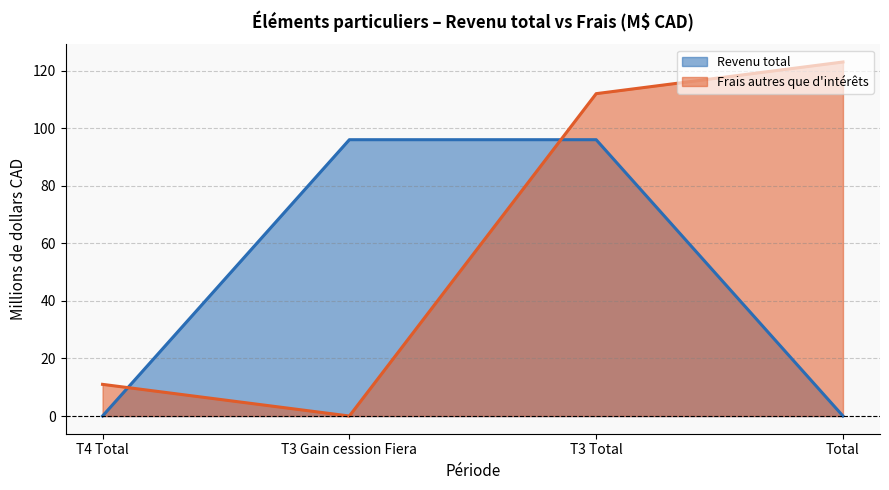

Is the value of Frais autres que d'intérêts at T4 Total greater than the value of Revenu total at Total?

Yes